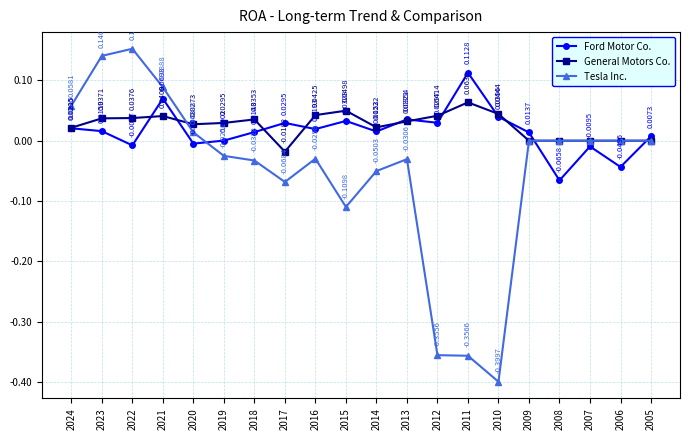

Which series has the widest spread of values?

Tesla Inc.